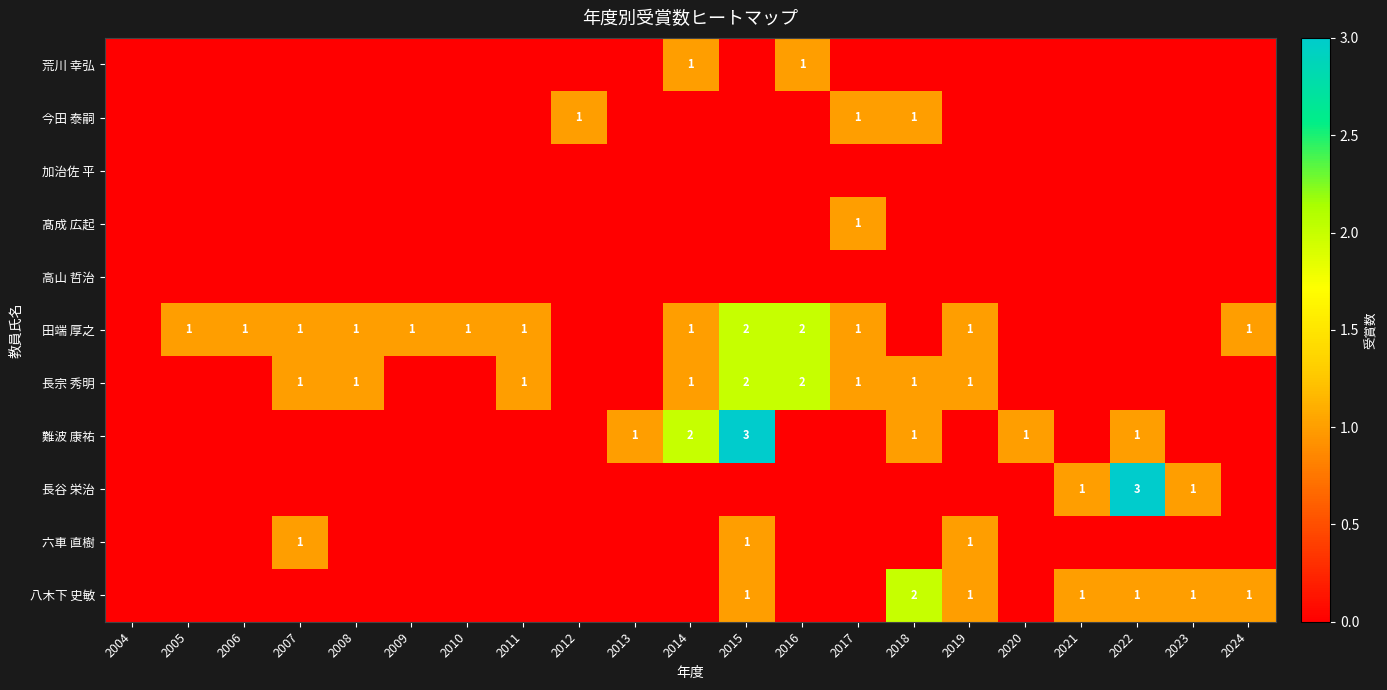

The 八木下 史敏 series shows 2 at 2018. True or false?

True